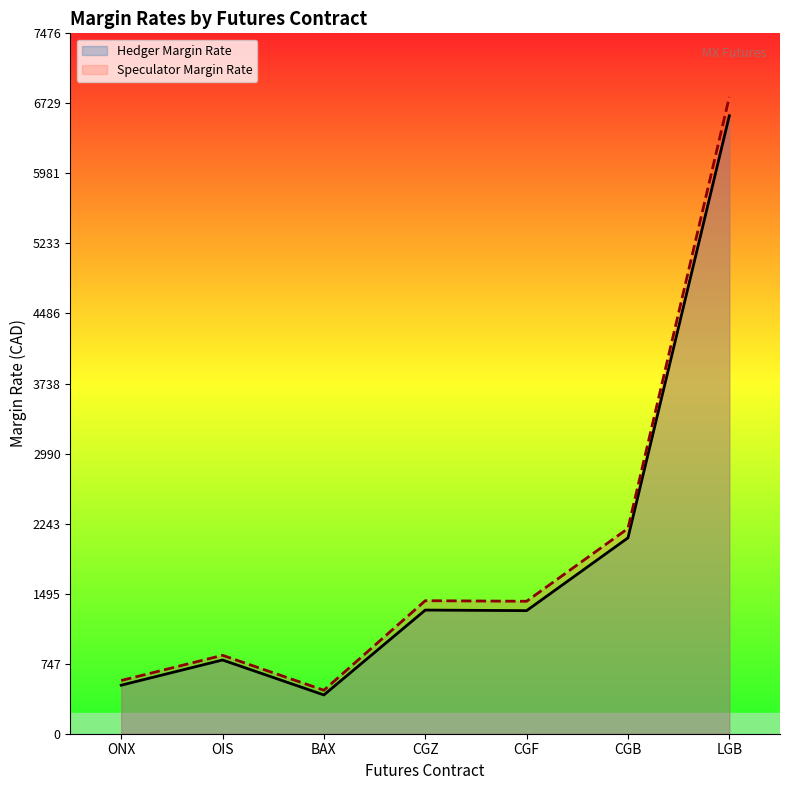

What is the lowest value of the Hedger Margin Rate series?

414